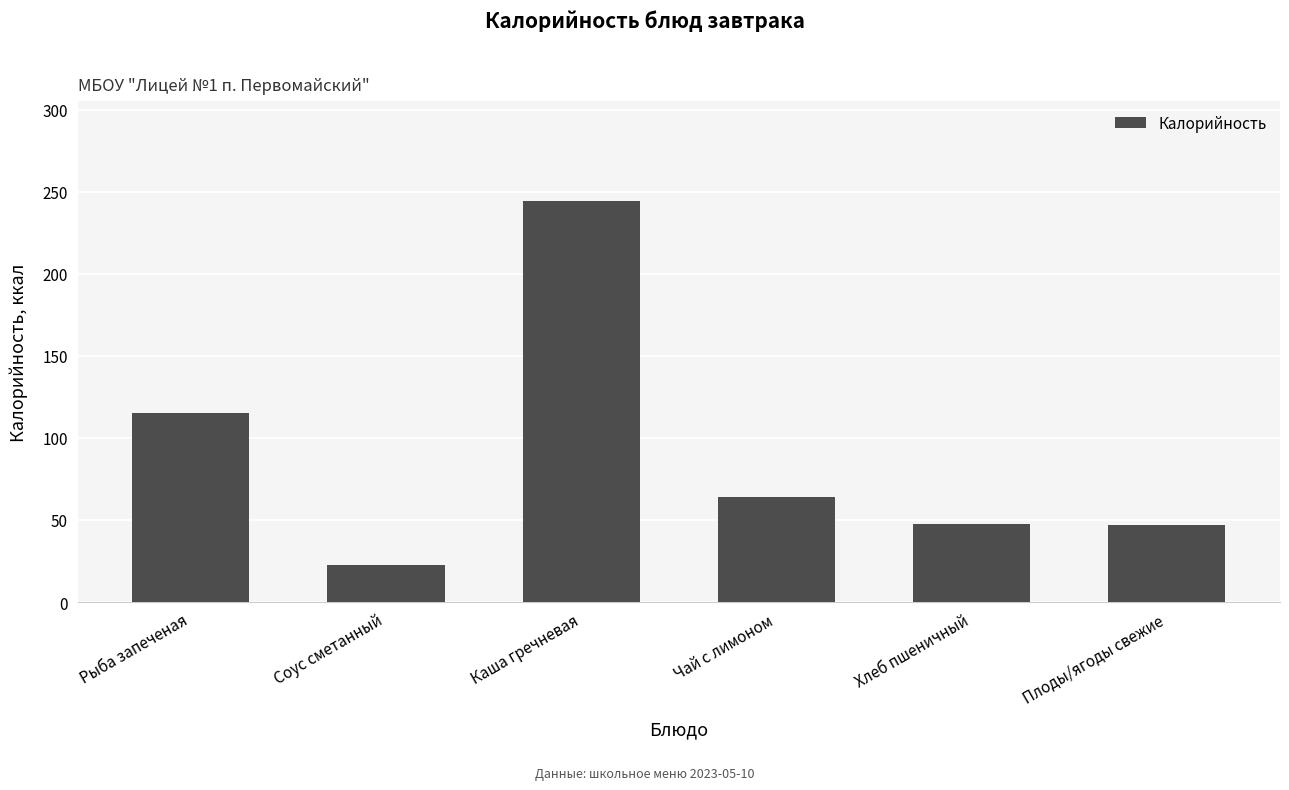

Does the chart contain stacked bars?

No